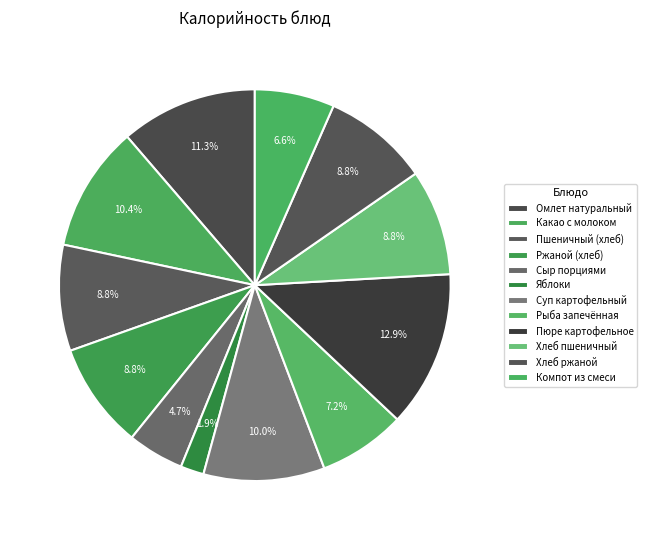

How many slices are in this pie chart?

12